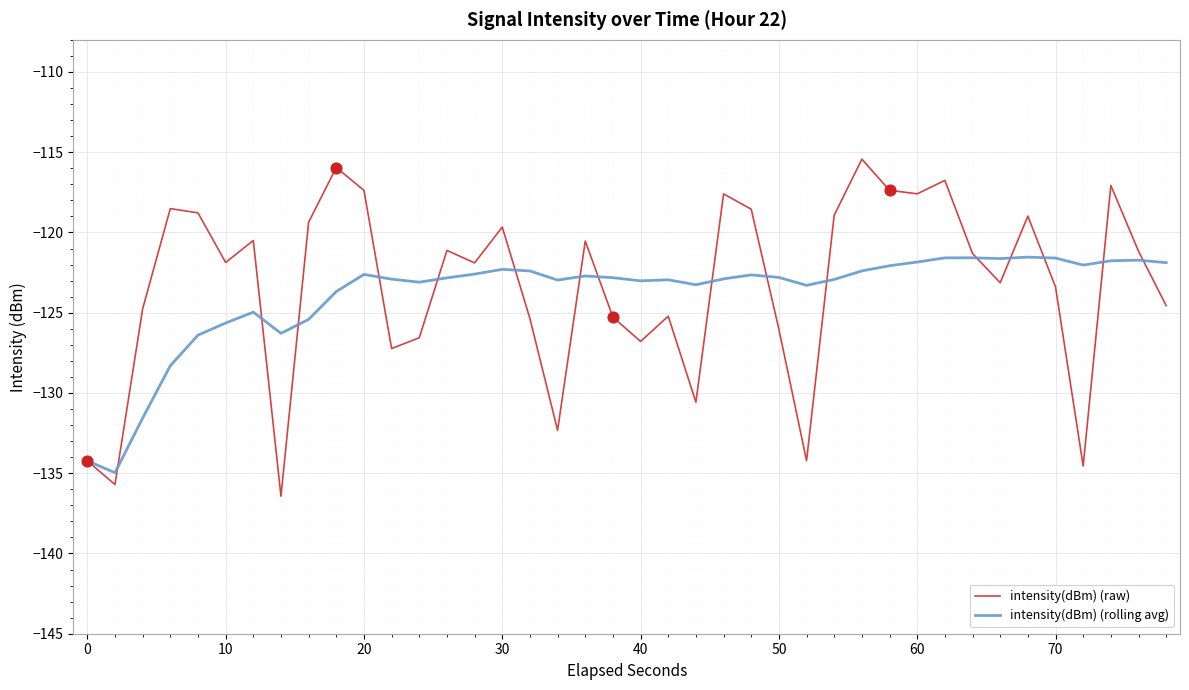

Which series has the largest range (max minus min)?

intensity(dBm) (raw)